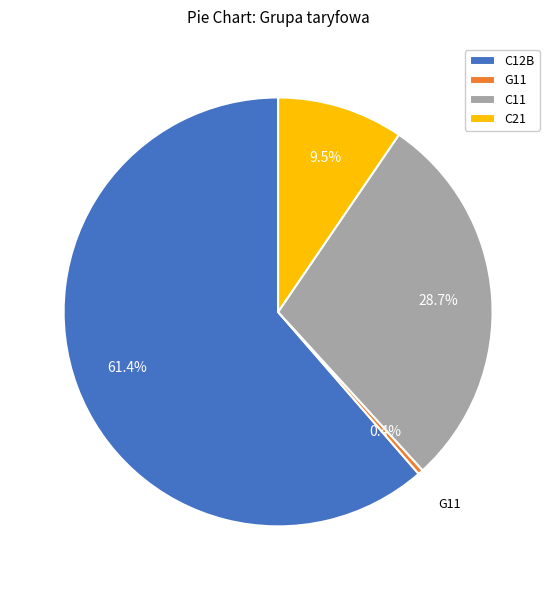

Which slice represents more than half of the pie?

C12B